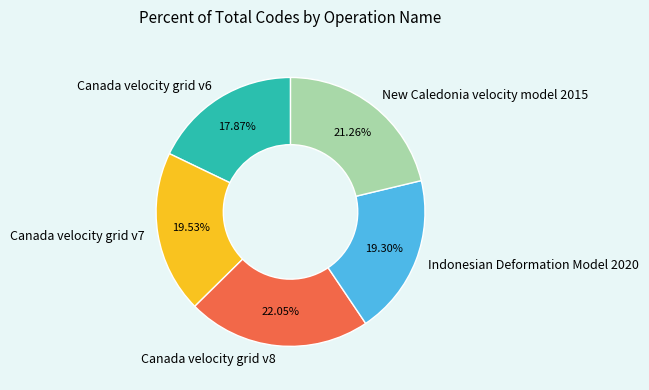

Does any single category account for the majority?

No